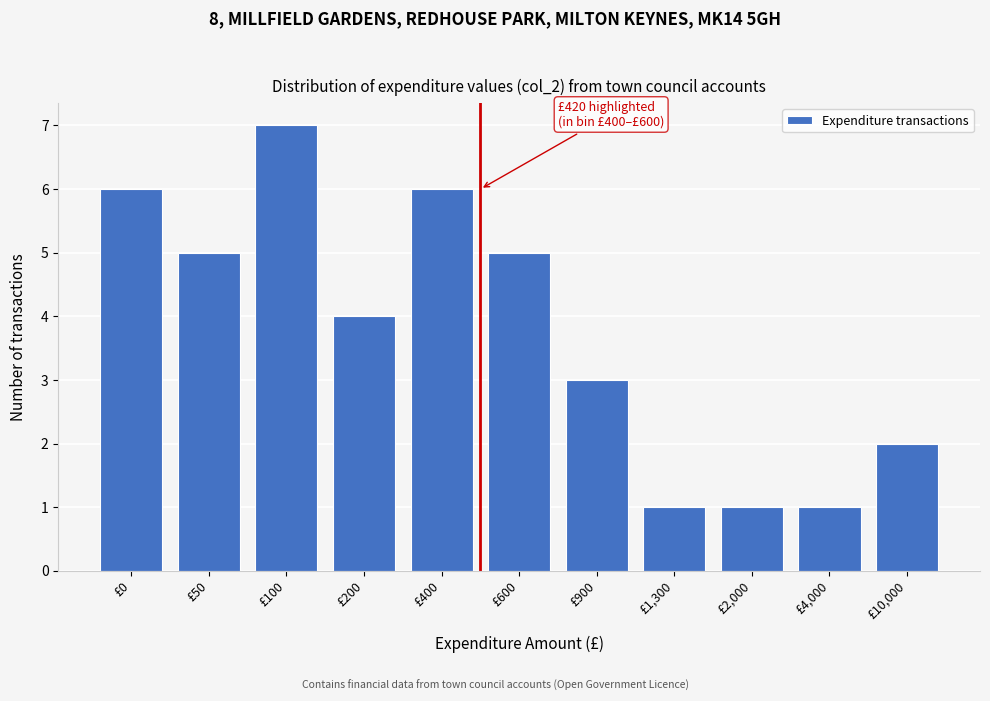

Reading left to right, what are all the values shown in this chart?

£0=6	£50=5	£100=7	£200=4	£400=6	£600=5	£900=3	£1,300=1	£2,000=1	£4,000=1	£10,000=2